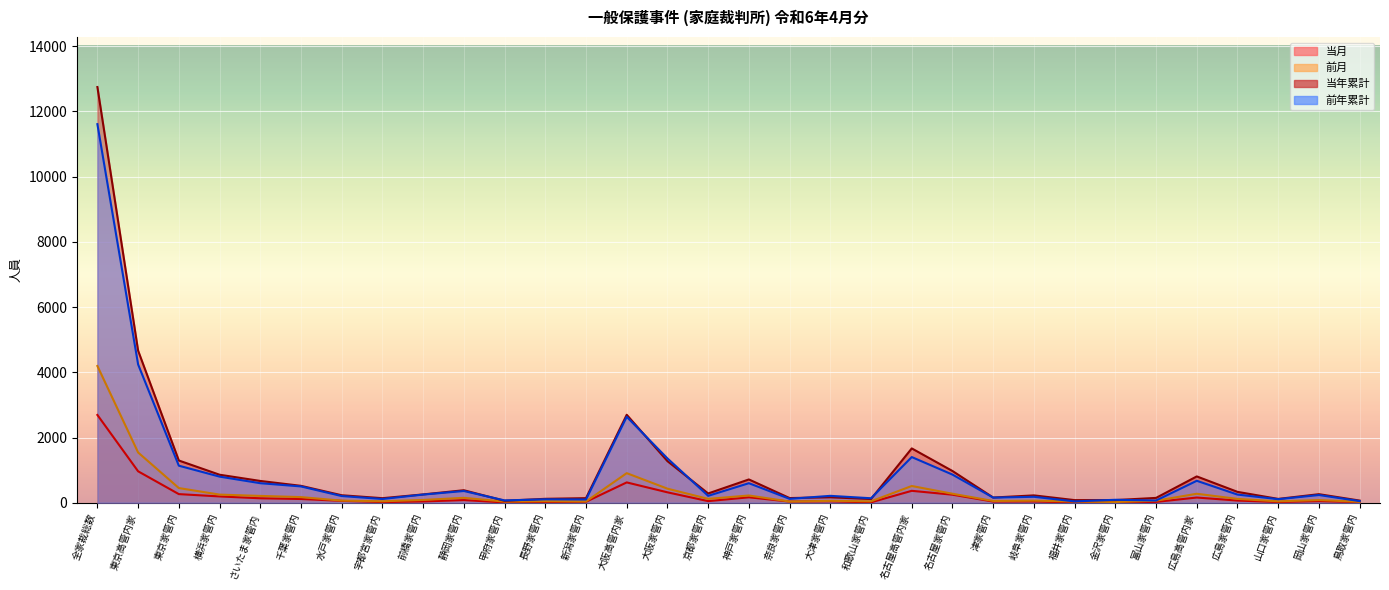

What is the greatest value displayed?

12750